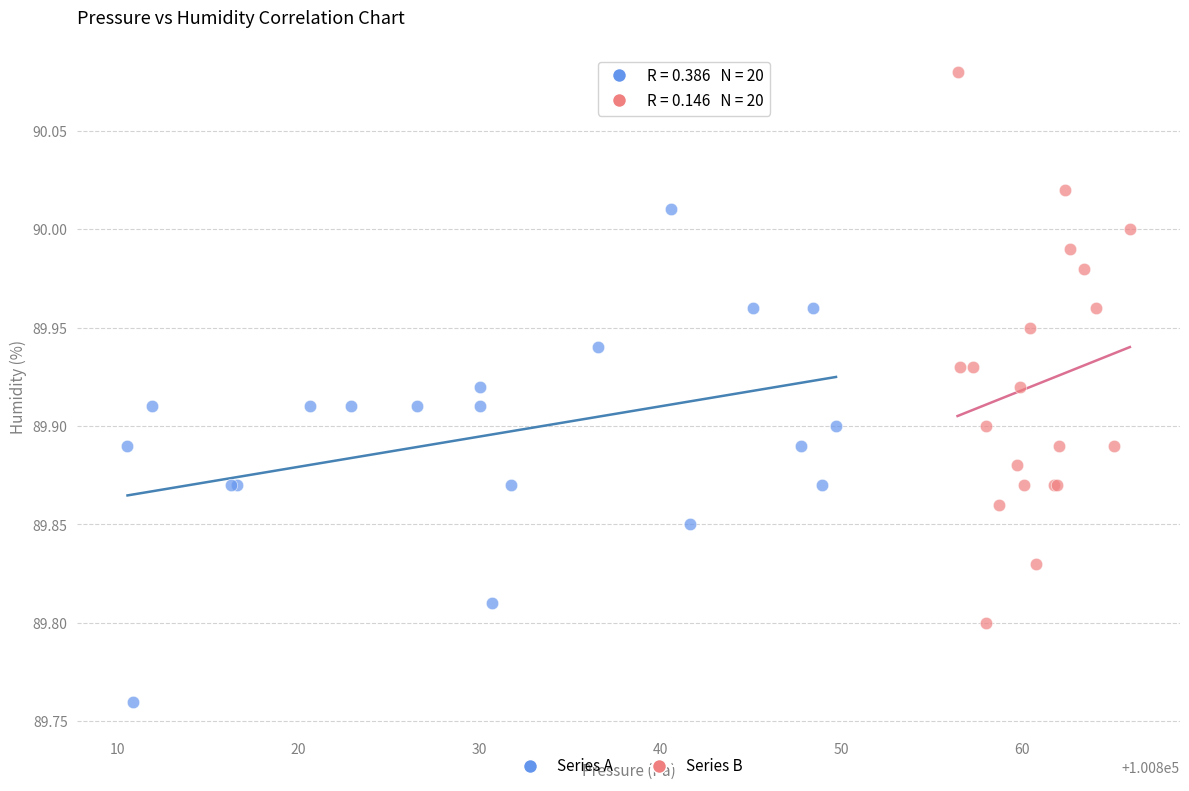

Which series has the widest spread of Y values?

Series B